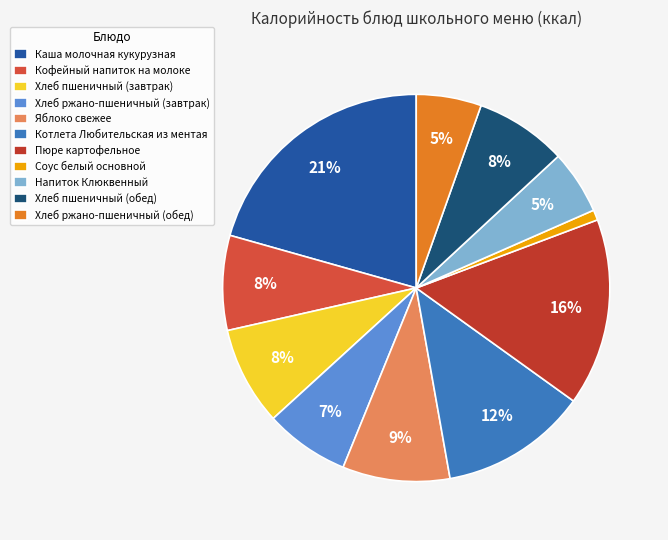

Which slice is the smallest?

Соус белый основной